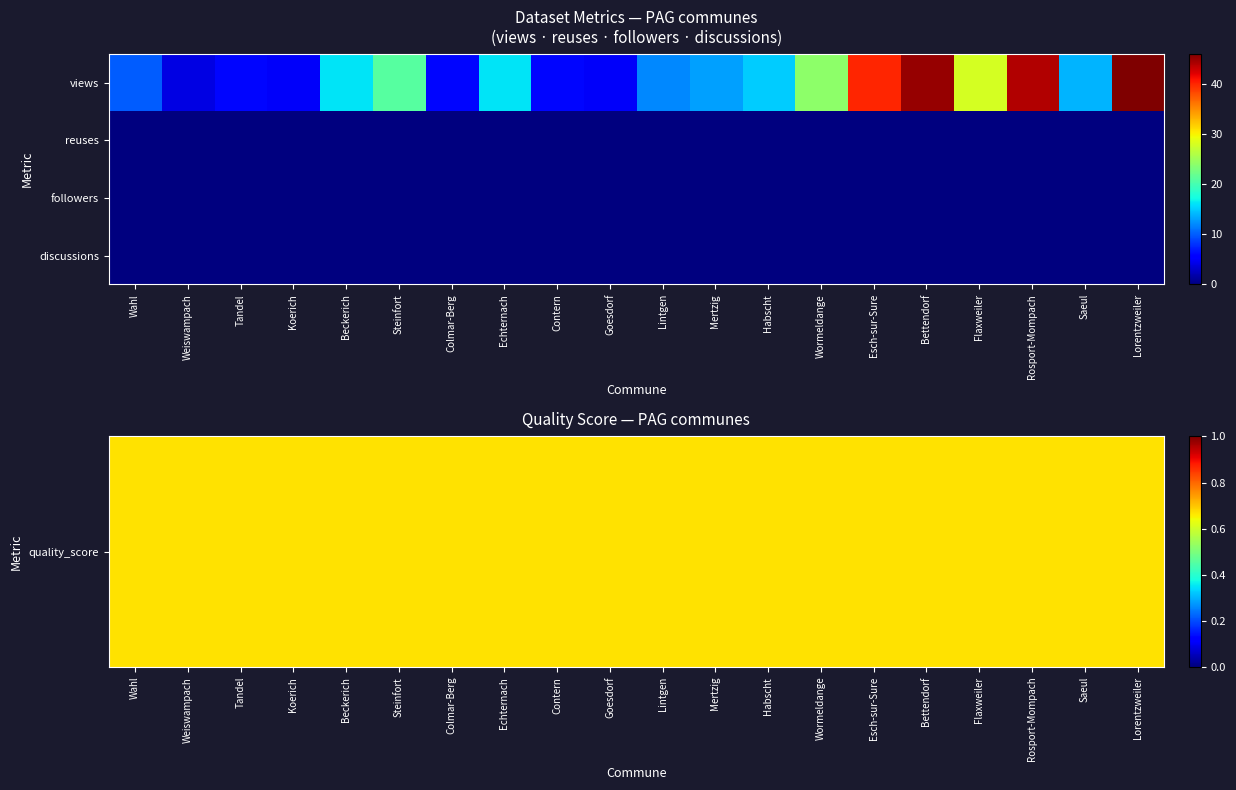

Which category has the lowest value across all series?

Wahl